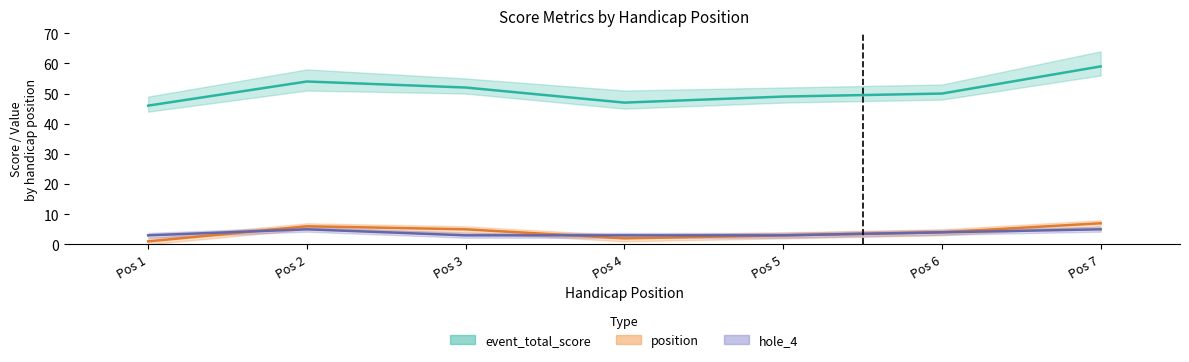

Is it true that hole_4 equals 2 at 1?

False